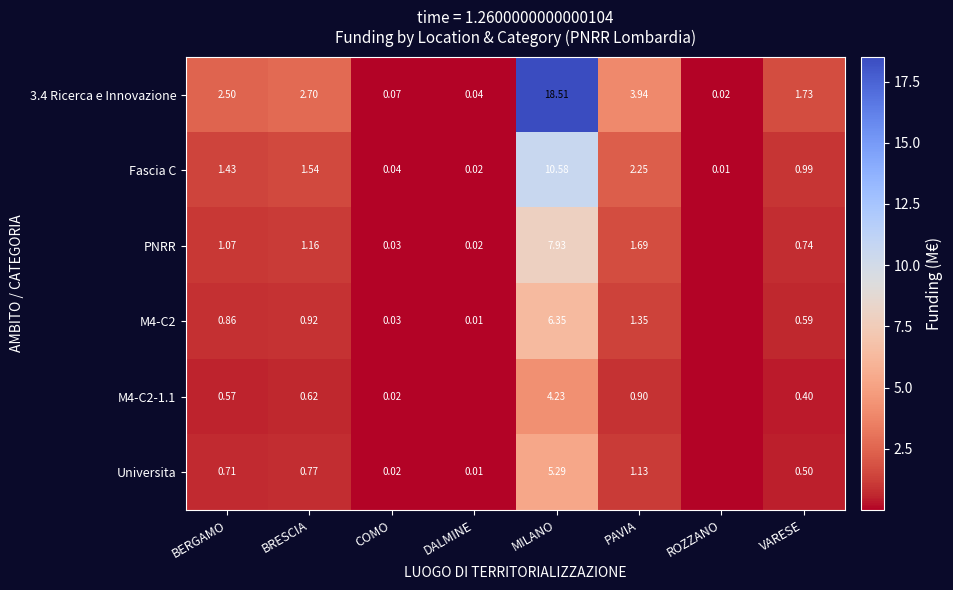

Is the value of M4-C2 at BRESCIA greater than the value of Fascia C at ROZZANO?

Yes